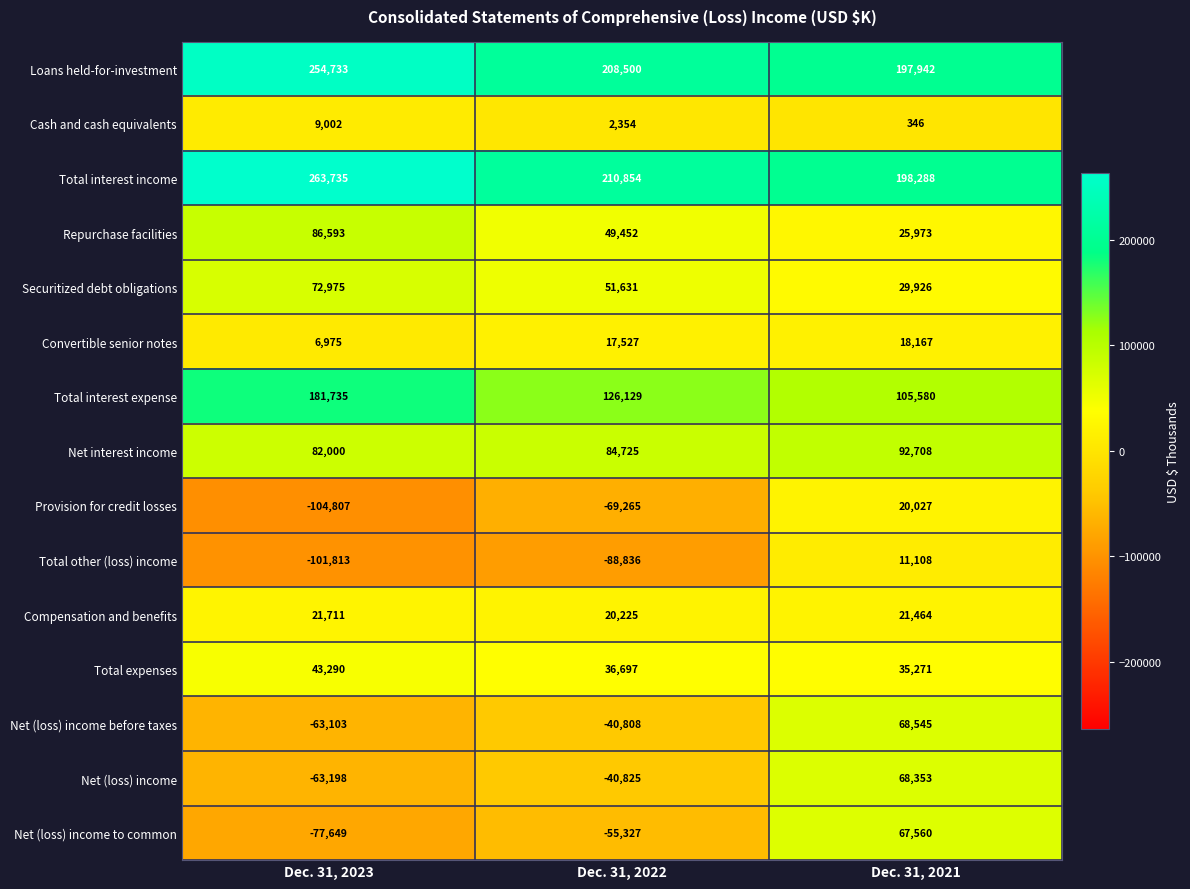

List the series in order of their peak value, highest first.

Total interest income, Loans held-for-investment, Total interest expense, Net interest income, Repurchase facilities, Securitized debt obligations, Net (loss) income before taxes, Net (loss) income, Net (loss) income to common, Total expenses, Compensation and benefits, Provision for credit losses, Convertible senior notes, Total other (loss) income, Cash and cash equivalents